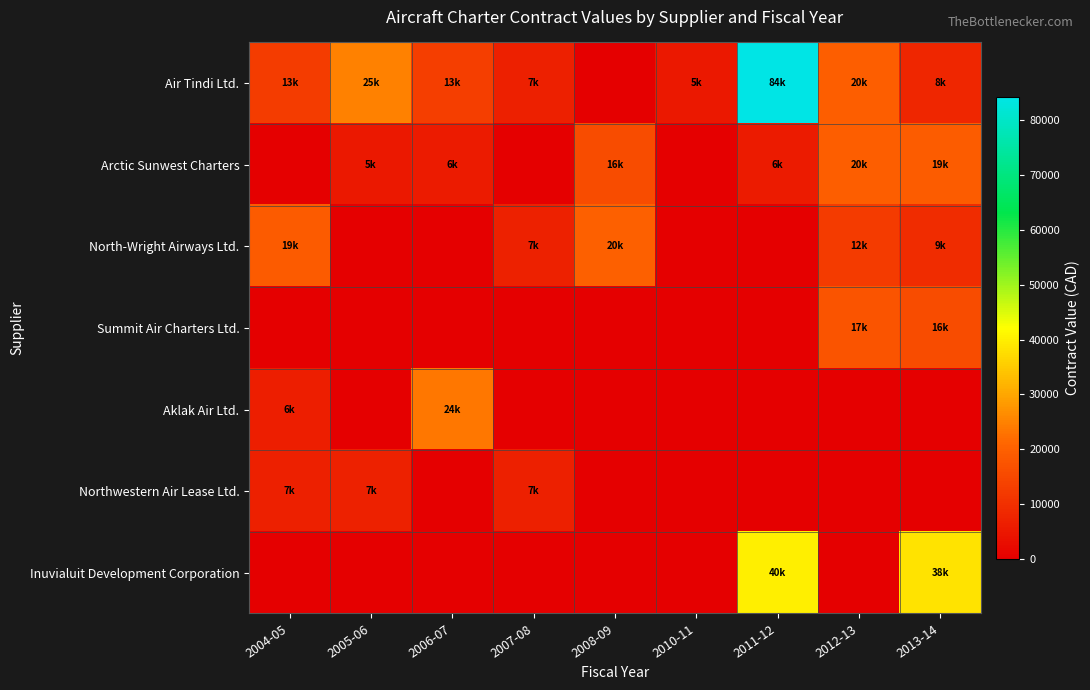

At which category is the sum across all series the highest?

2011-12